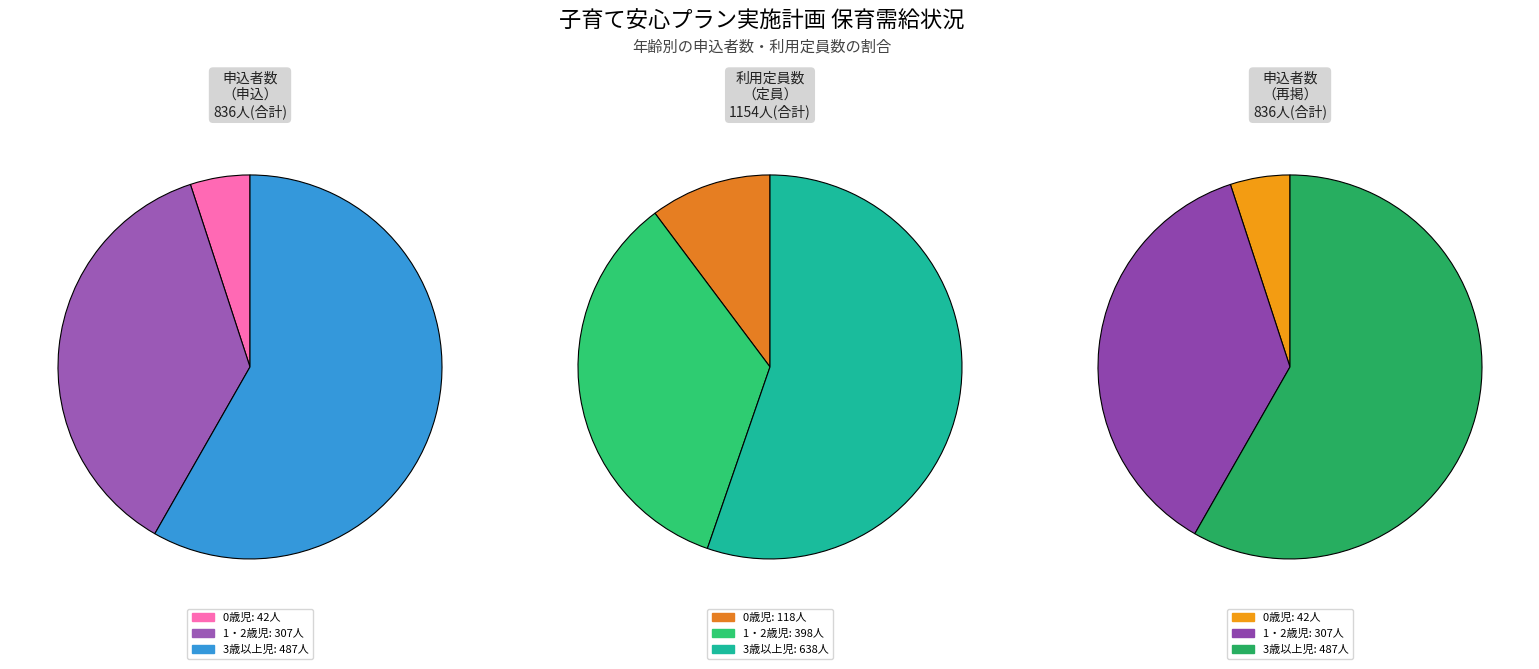

True or false: 0歳児 accounts for 22% of the total.

False